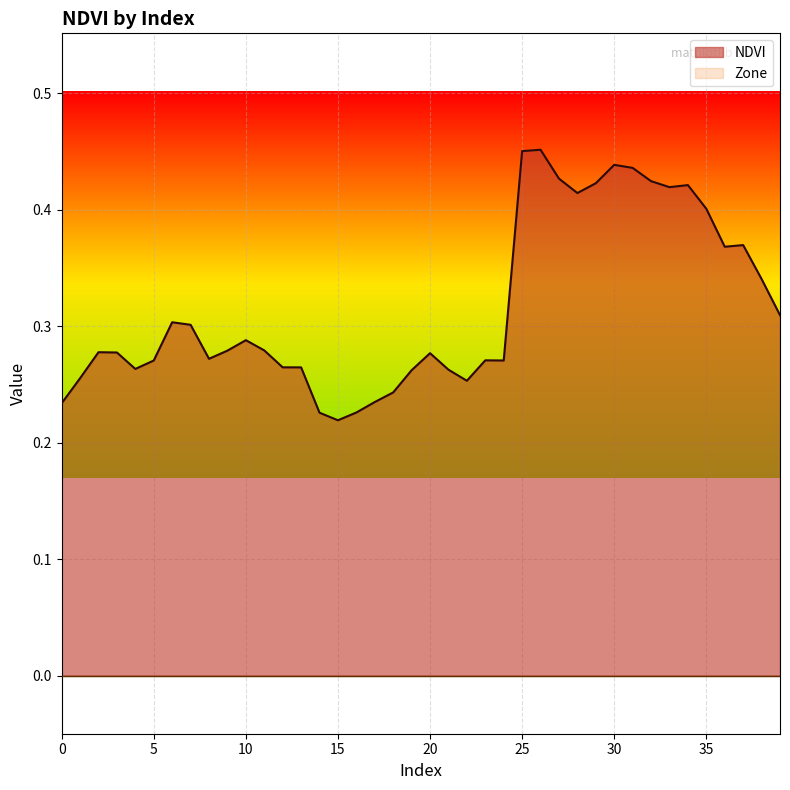

Between 0 and 38, which is larger?

38